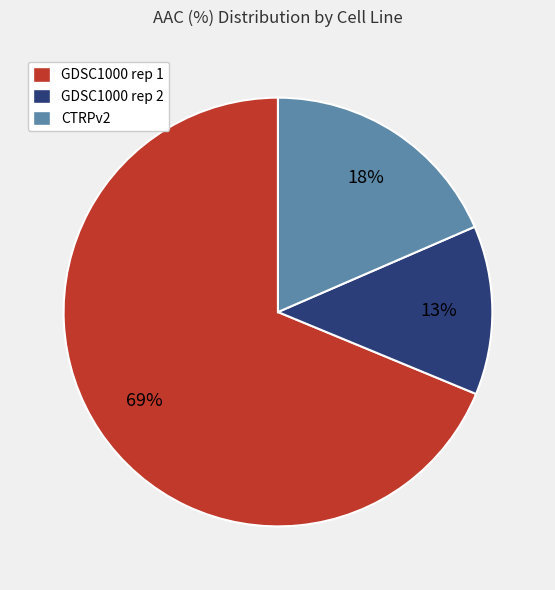

To the nearest percent, what is the average slice percentage?

33%